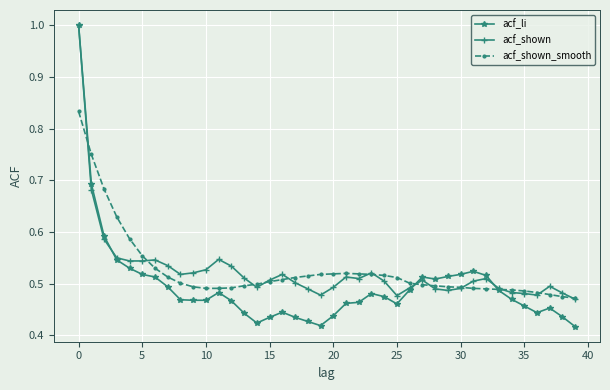

What is the maximum value for acf_li?

1.0